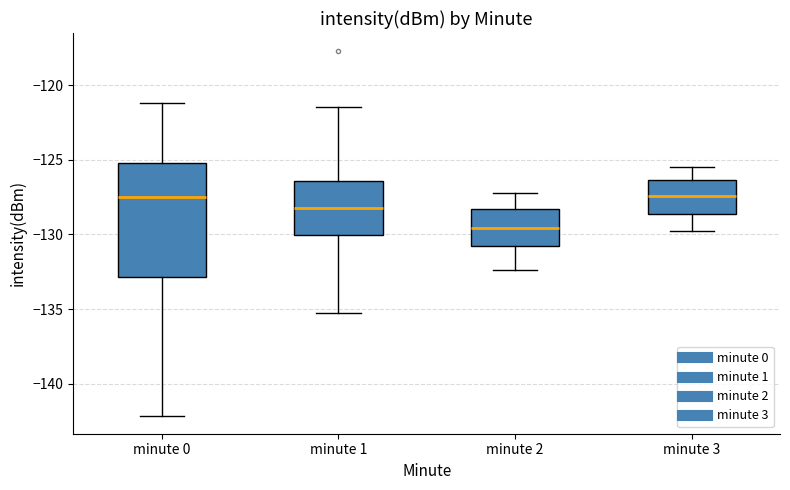

Where does the median line of the box for minute 1 sit on the y-axis? The values are not printed on the chart, so give them approximately, as read against the axis.

-128.0